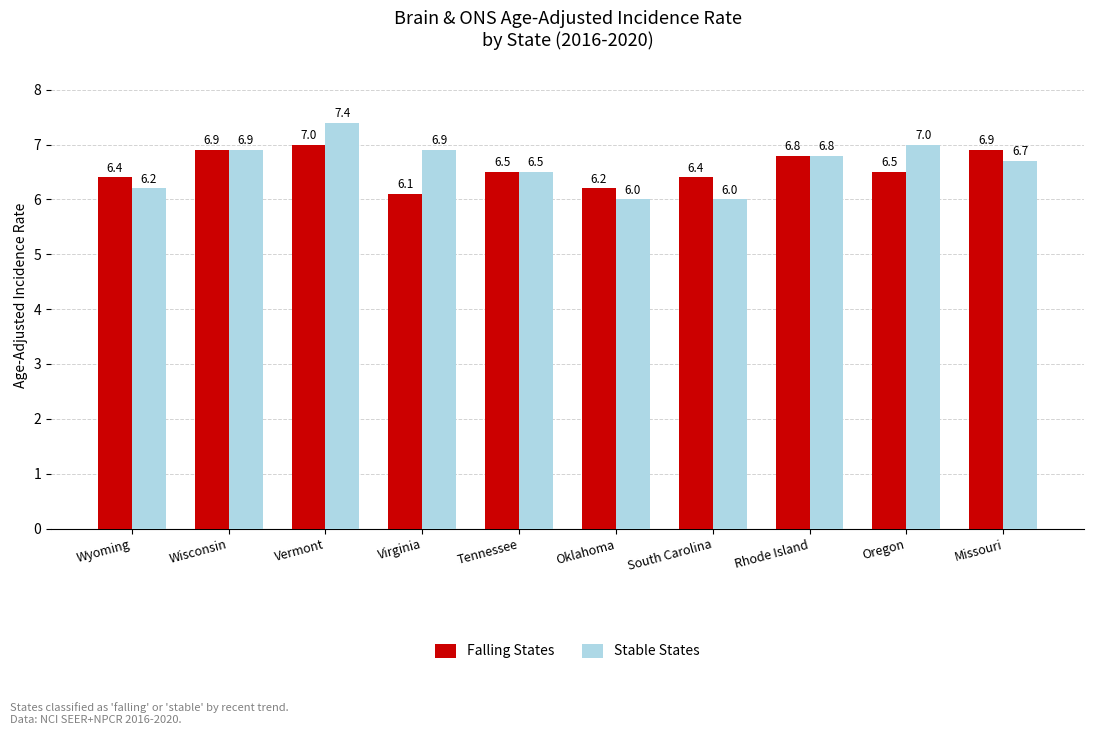

How many groups of bars are there?

10